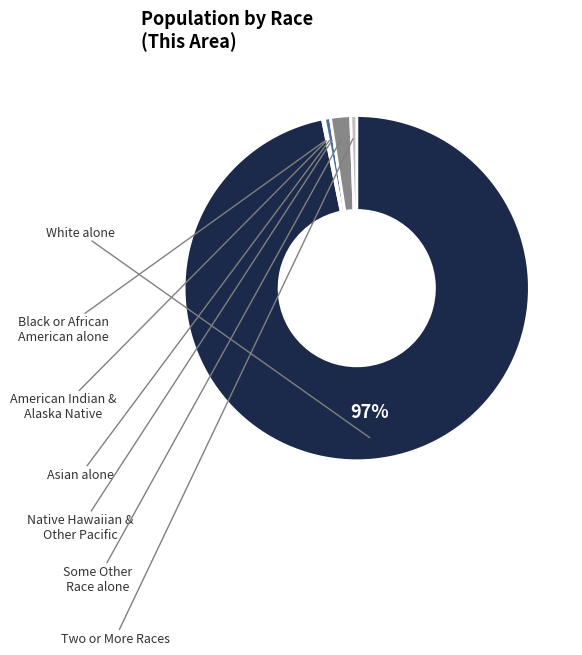

Is there any slice that represents more than half of the pie?

Yes